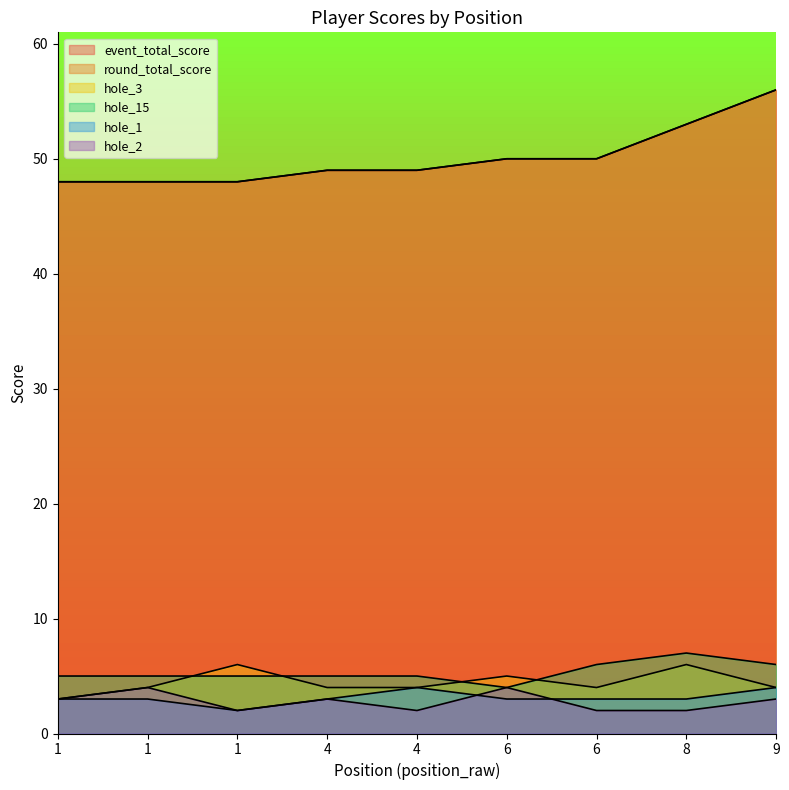

True or false: hole_2 has a value of 1 at 4.

False